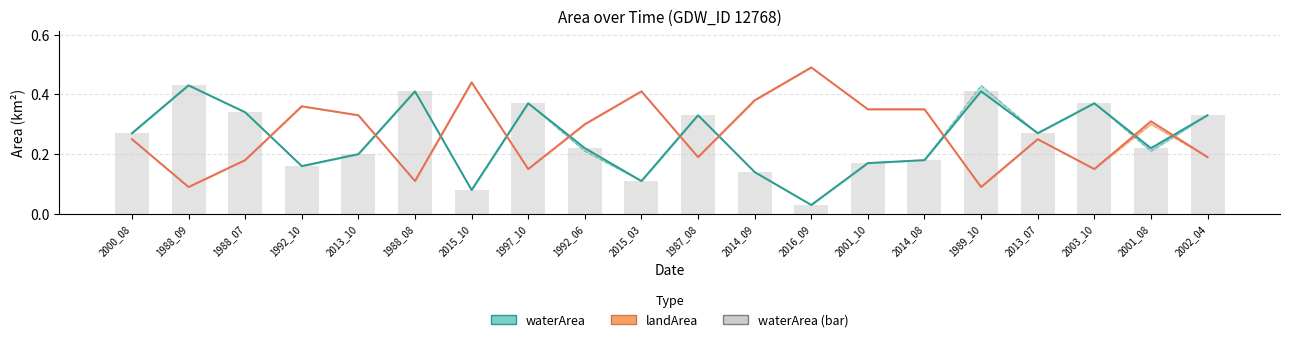

At which category does the chart reach its peak across all series?

2016_09